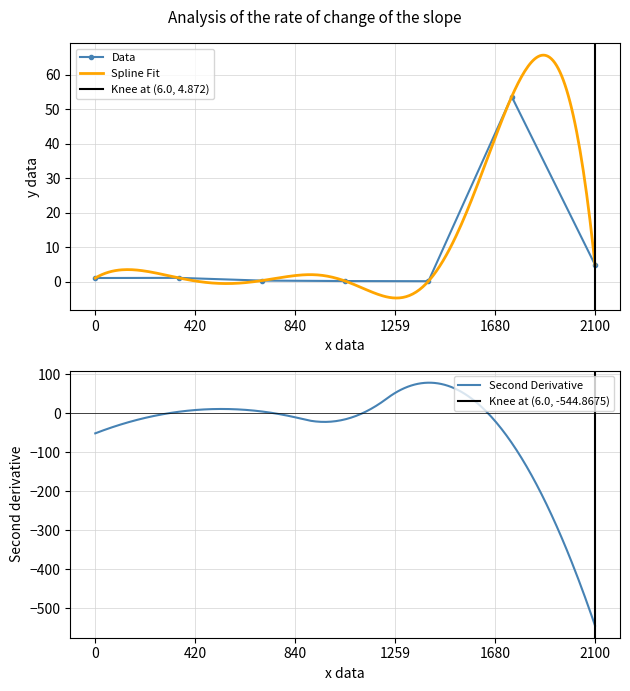

Where is Data nearest to the value 26?

2100